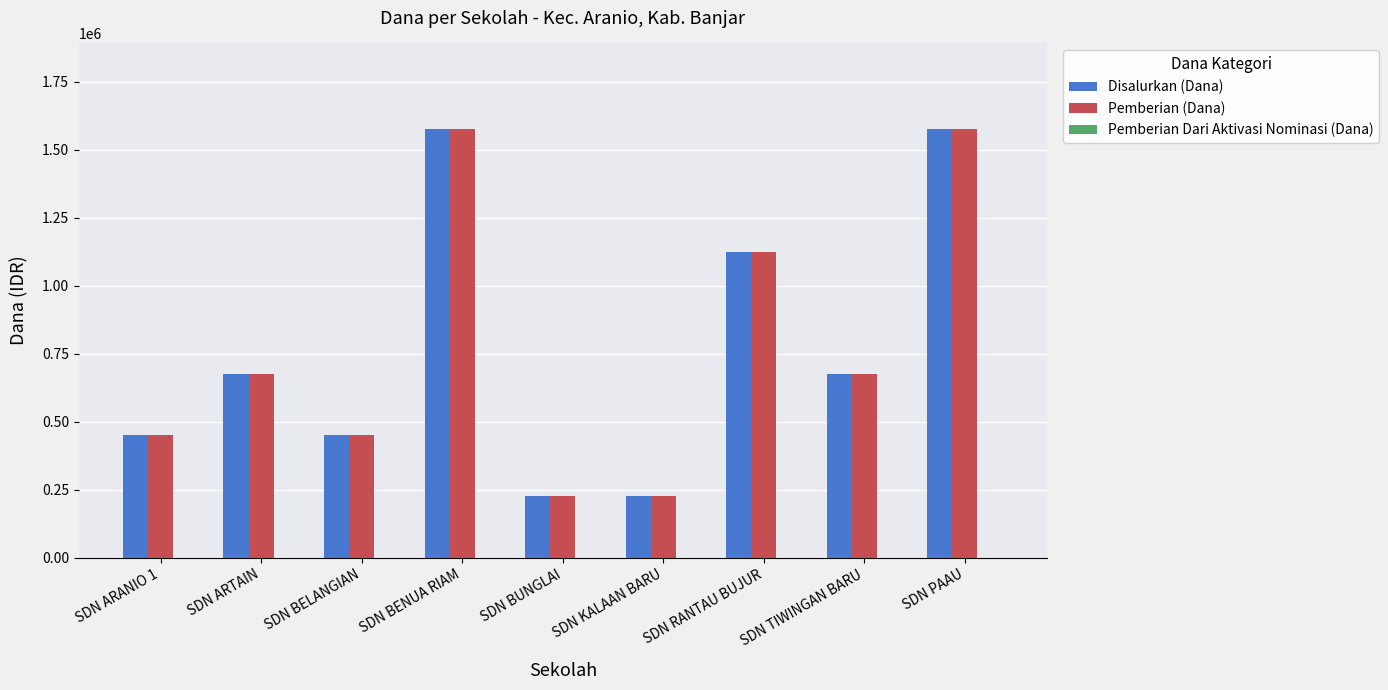

Does the chart contain any negative values?

No